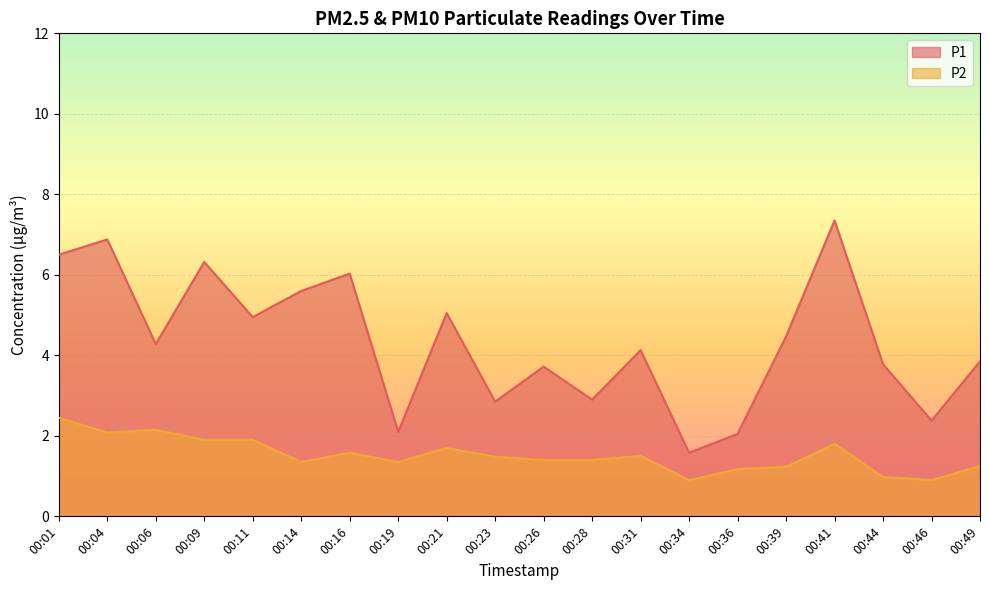

Read the P1 value at 00:01.

6.5